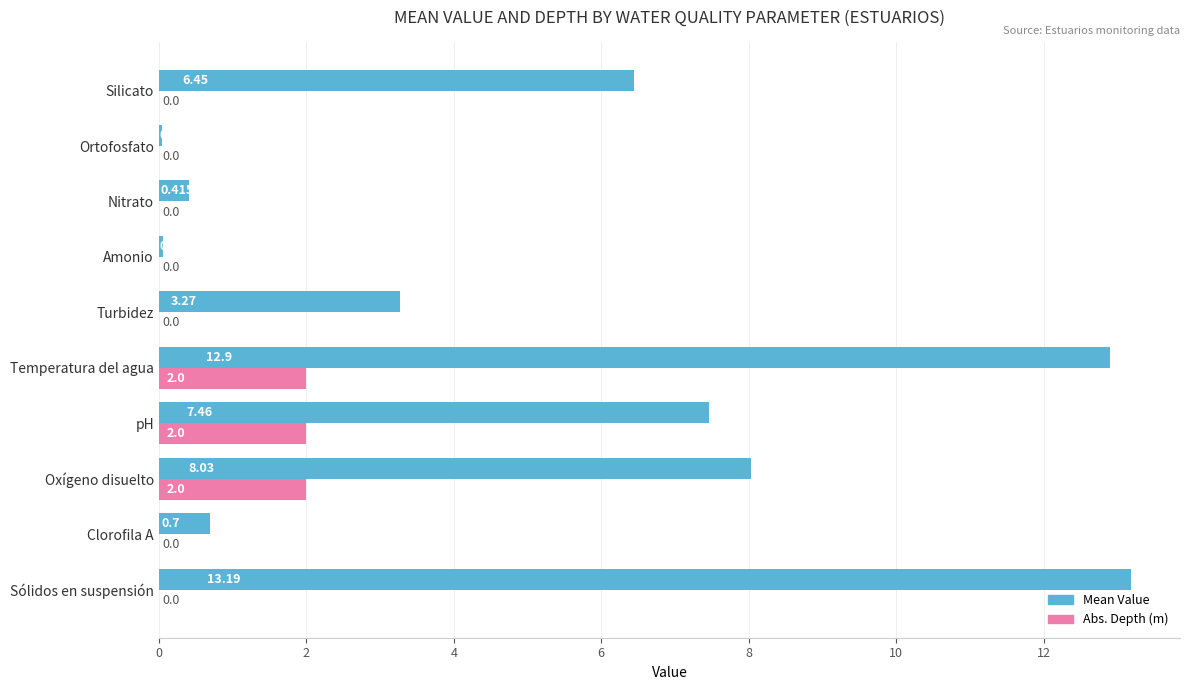

Count the number of data series in this chart.

2